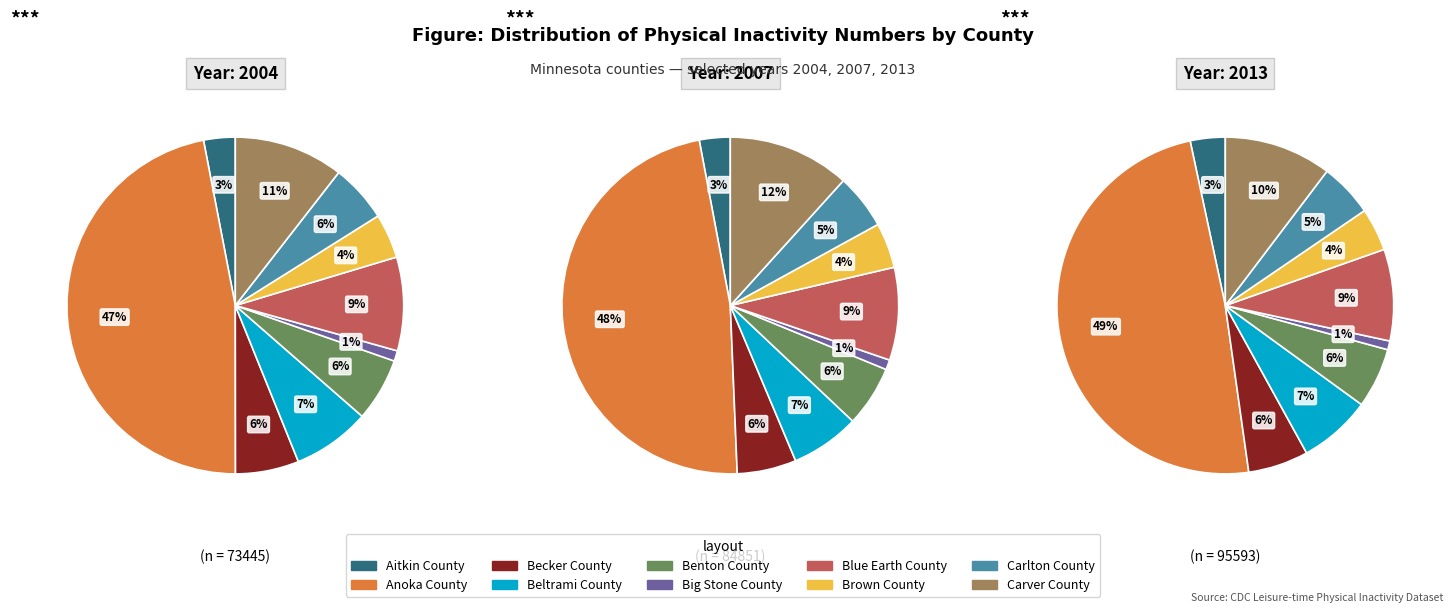

Count the number of slices in the pie.

10